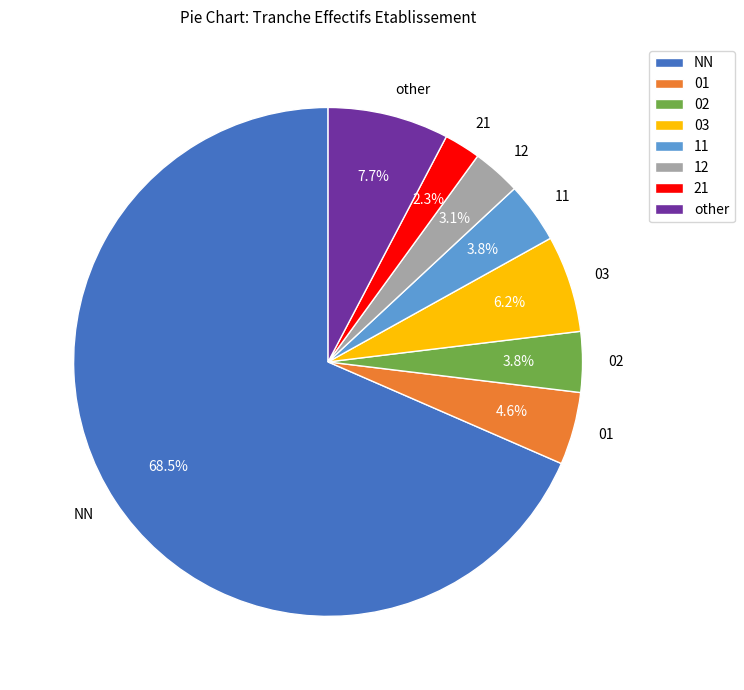

Approximately how many times larger is the value at 03 compared to 01?

1.3